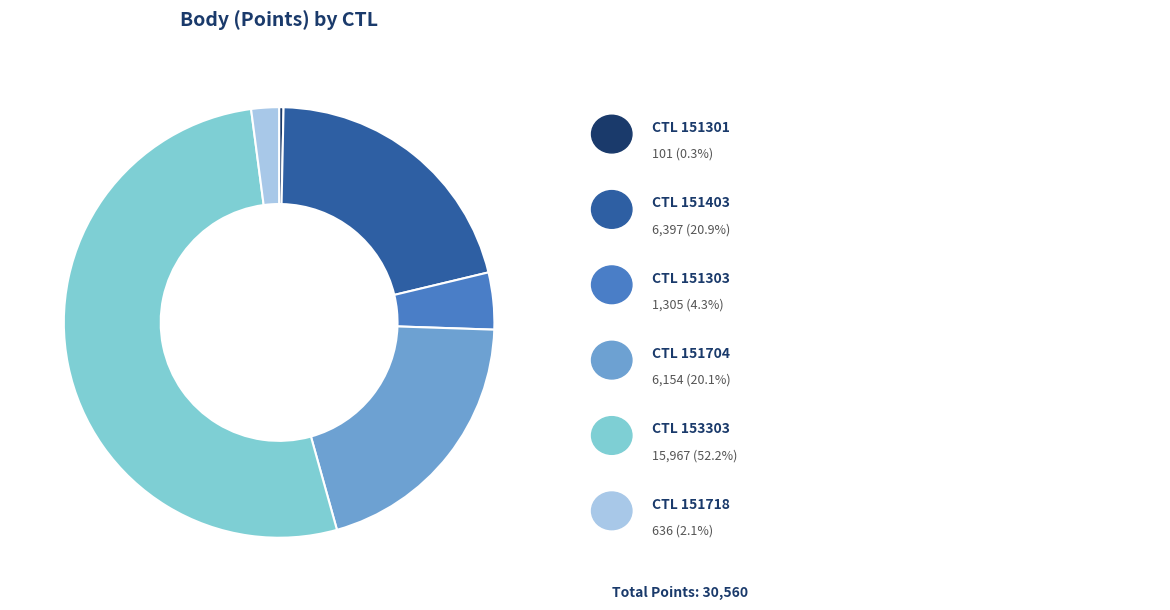

Is there any slice that represents more than half of the pie?

Yes